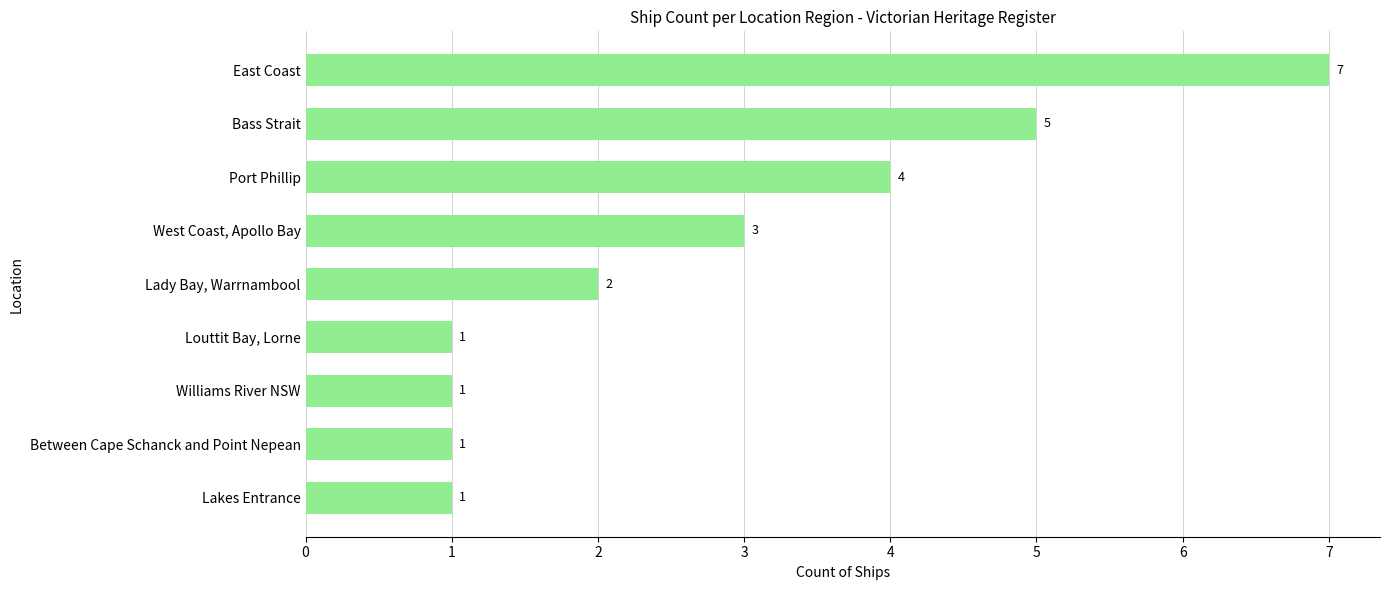

Reading bottom to top, what are all the values shown in this chart?

Lakes Entrance=1	Between Cape Schanck and Point Nepean=1	Williams River NSW=1	Louttit Bay, Lorne=1	Lady Bay, Warrnambool=2	West Coast, Apollo Bay=3	Port Phillip=4	Bass Strait=5	East Coast=7